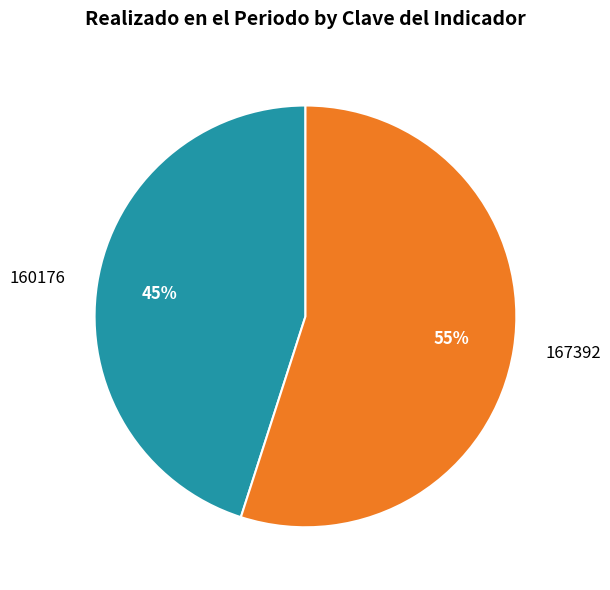

Which slice is the smallest?

160176